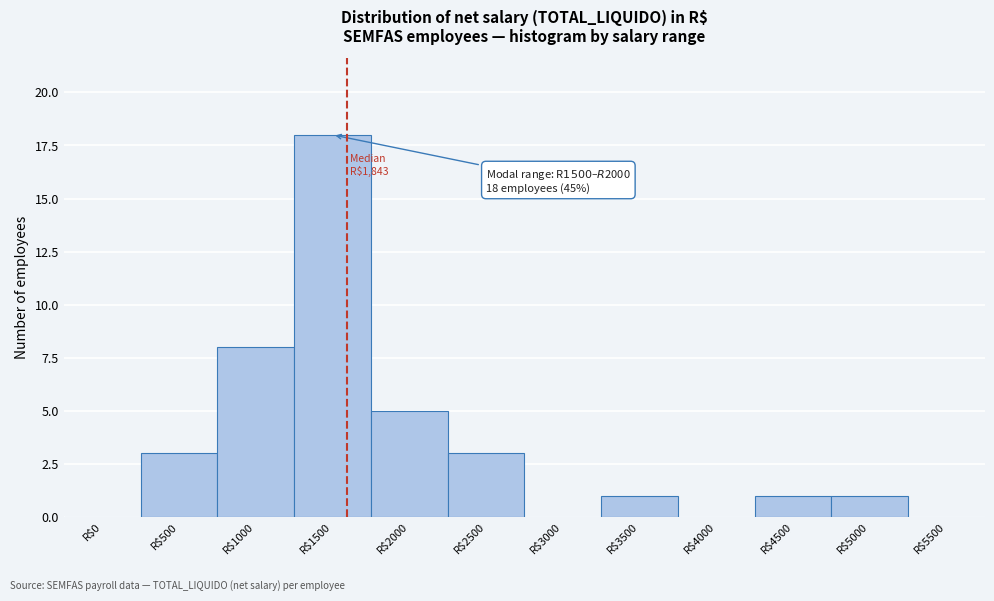

True or false: the data shows 18 at R$1500.

True